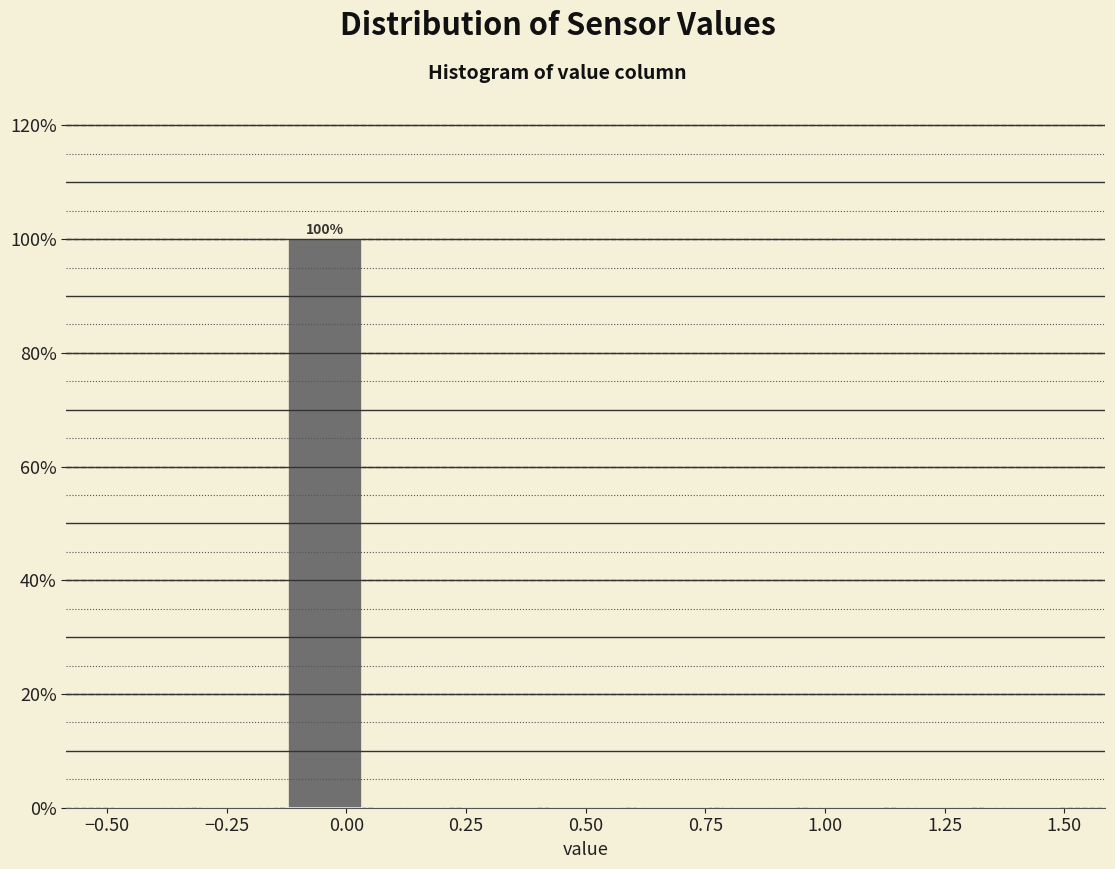

Around what value on the x-axis is the tallest bar? Give the approximate position of its centre, as read against the axis.

-0.05